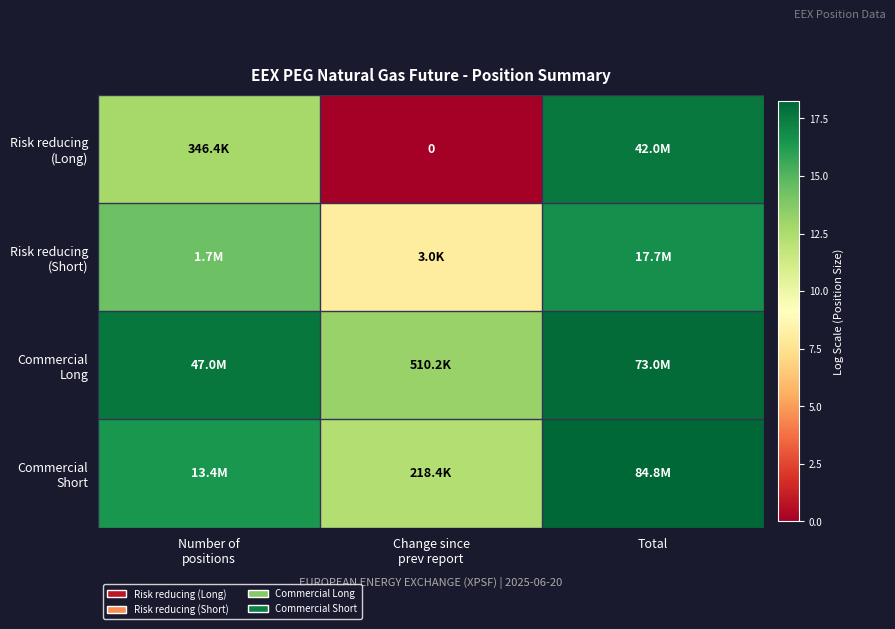

List the series in order of their peak value, lowest first.

Risk reducing (Short), Risk reducing (Long), Commercial Long, Commercial Short